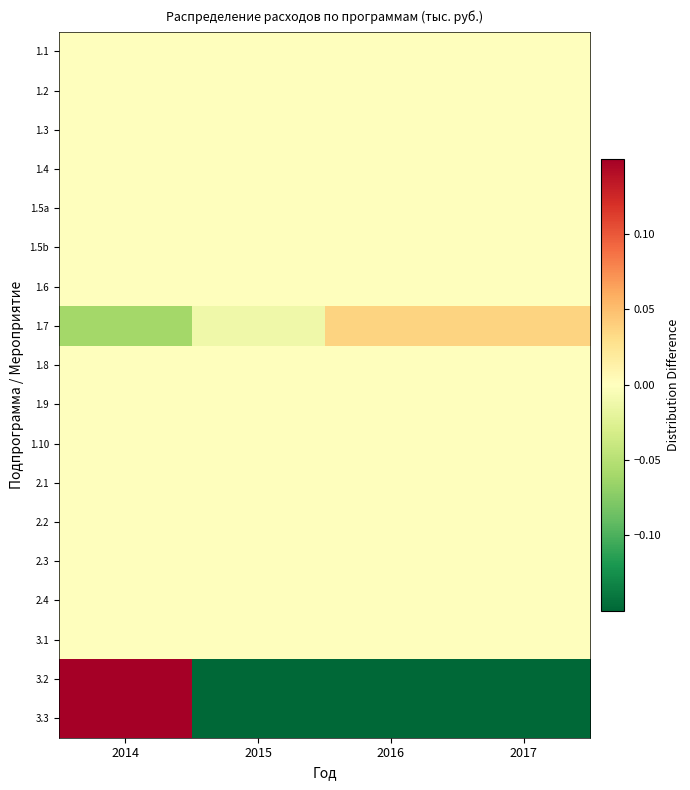

At how many categories does at least one series exceed 1?

1